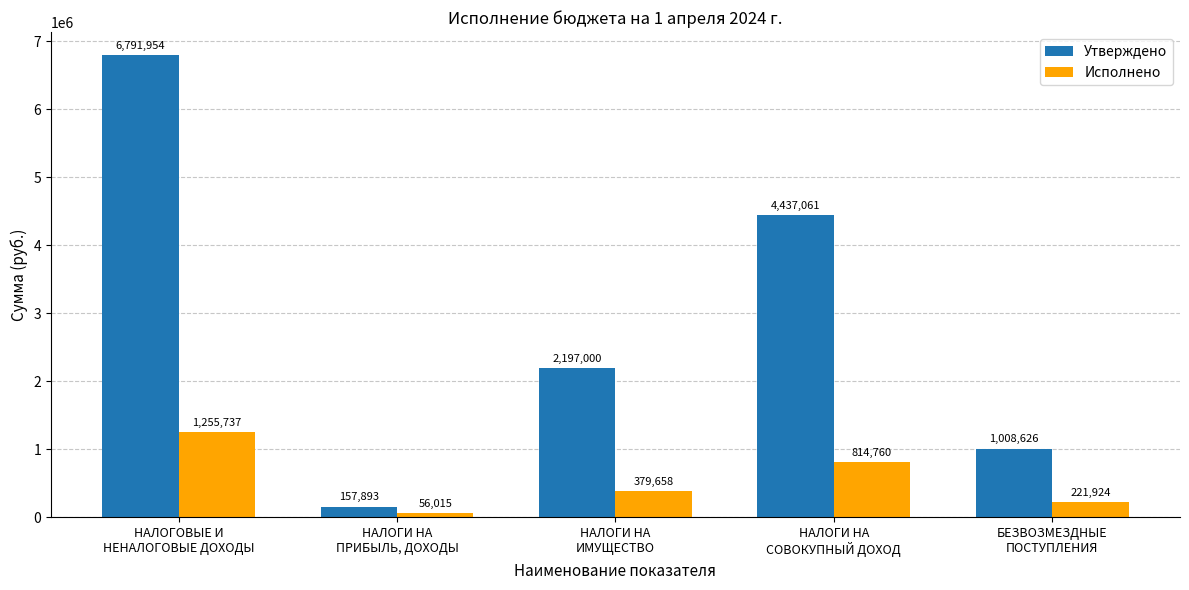

At which label does Исполнено first exceed 379658?

НАЛОГОВЫЕ И
НЕНАЛОГОВЫЕ ДОХОДЫ